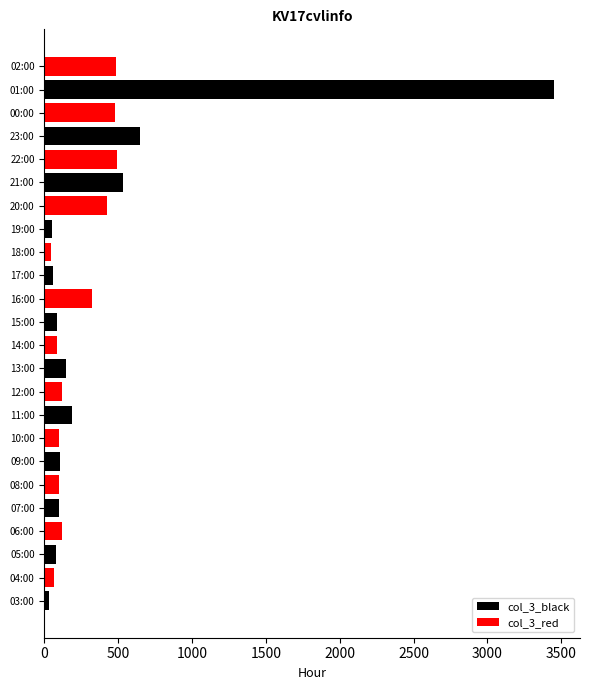

Count the number of categories in the chart.

24